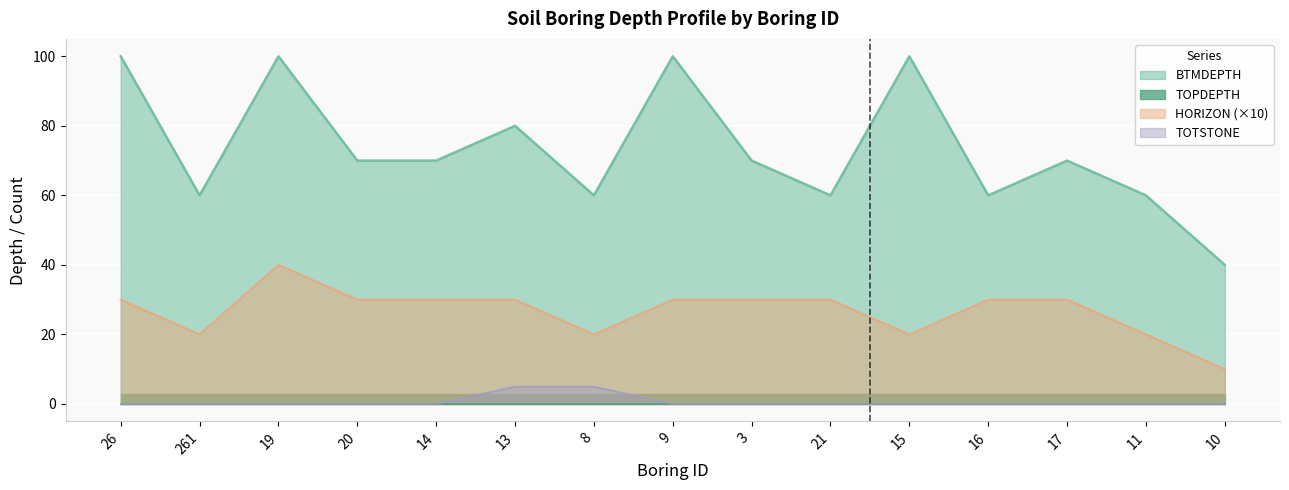

Which category has the lowest value in the BTMDEPTH series?

10